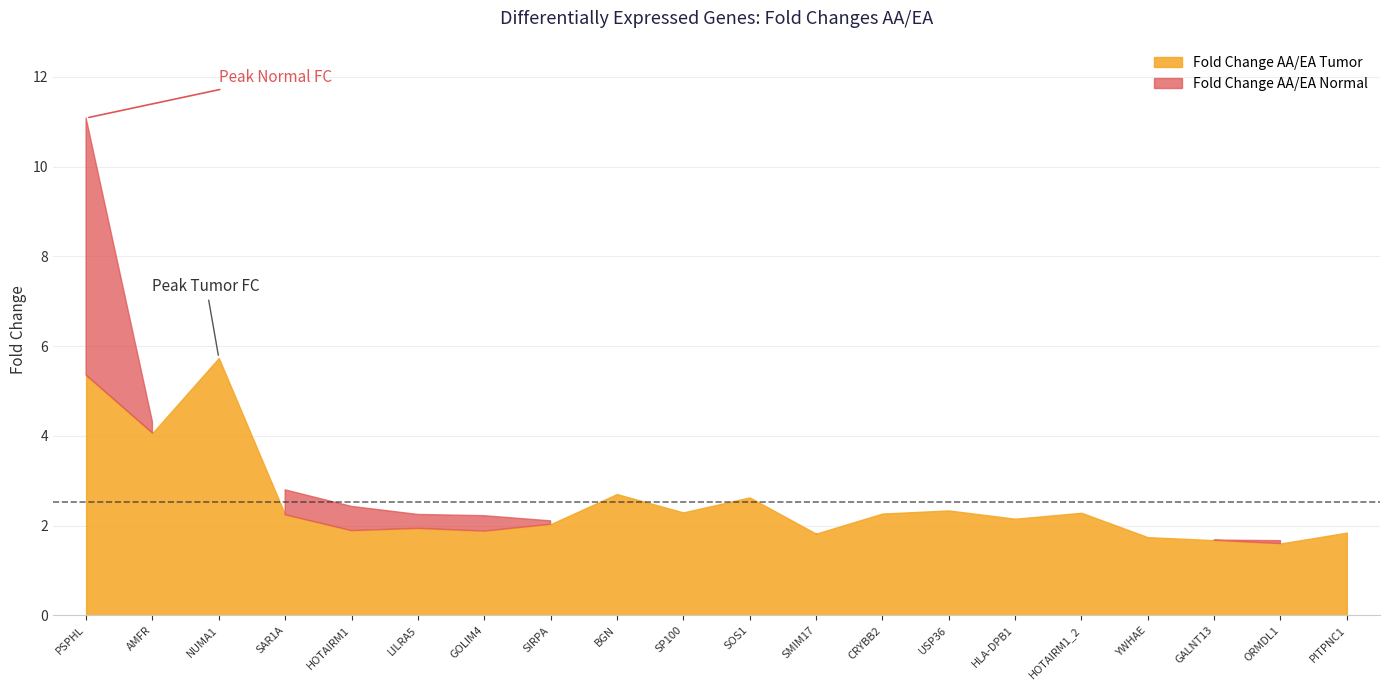

What is the average value of the Fold Change AA/EA Tumor series?

2.5